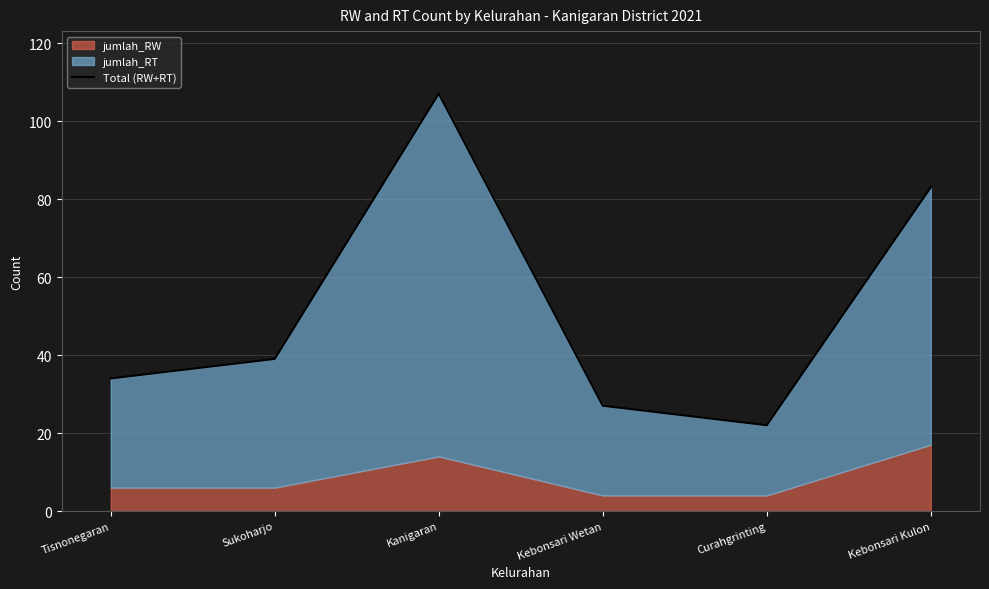

Rank the categories by value from lowest to highest.

Curahgrinting, Kebonsari Wetan, Tisnonegaran, Sukoharjo, Kebonsari Kulon, Kanigaran